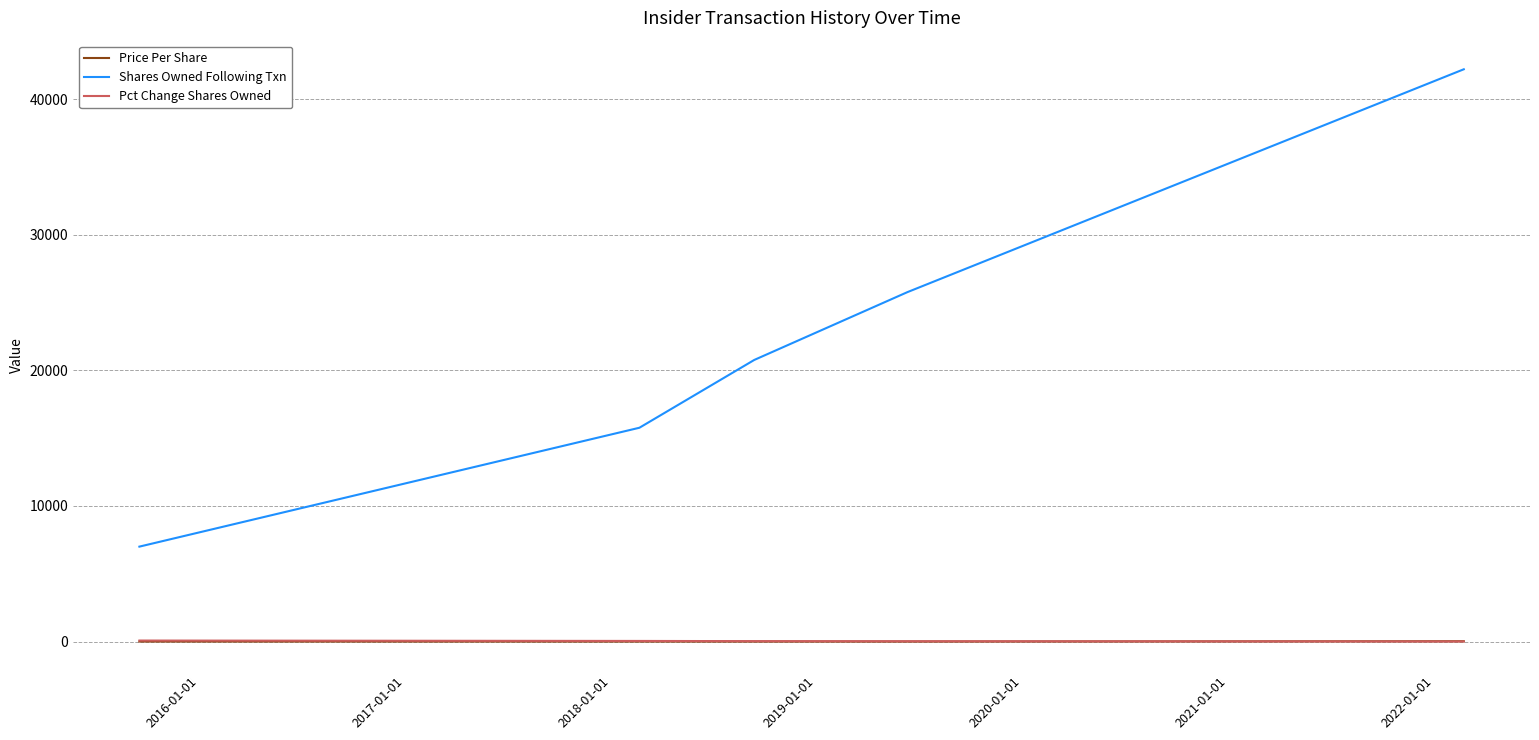

Is this an area chart (filled region under the line)?

No